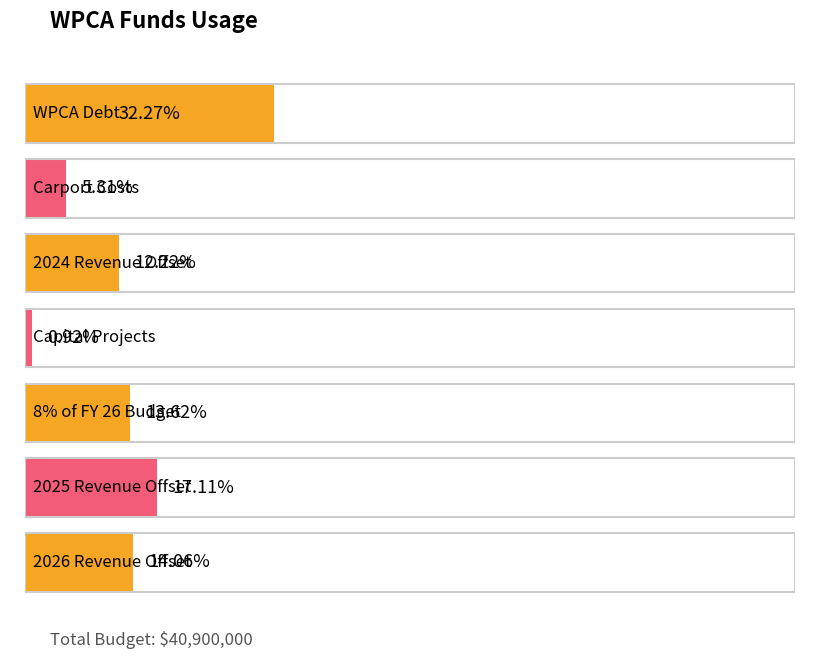

What position from the right is Carport Costs?

6